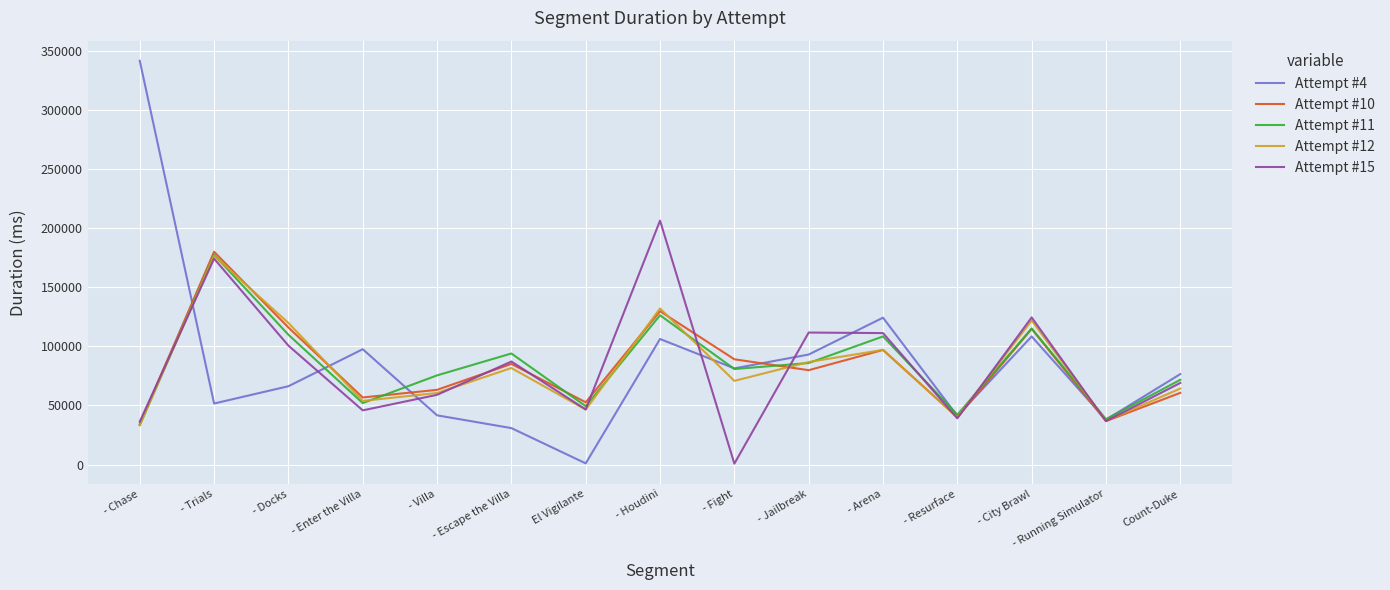

The Attempt #11 series shows 42101 at - Resurface. True or false?

True